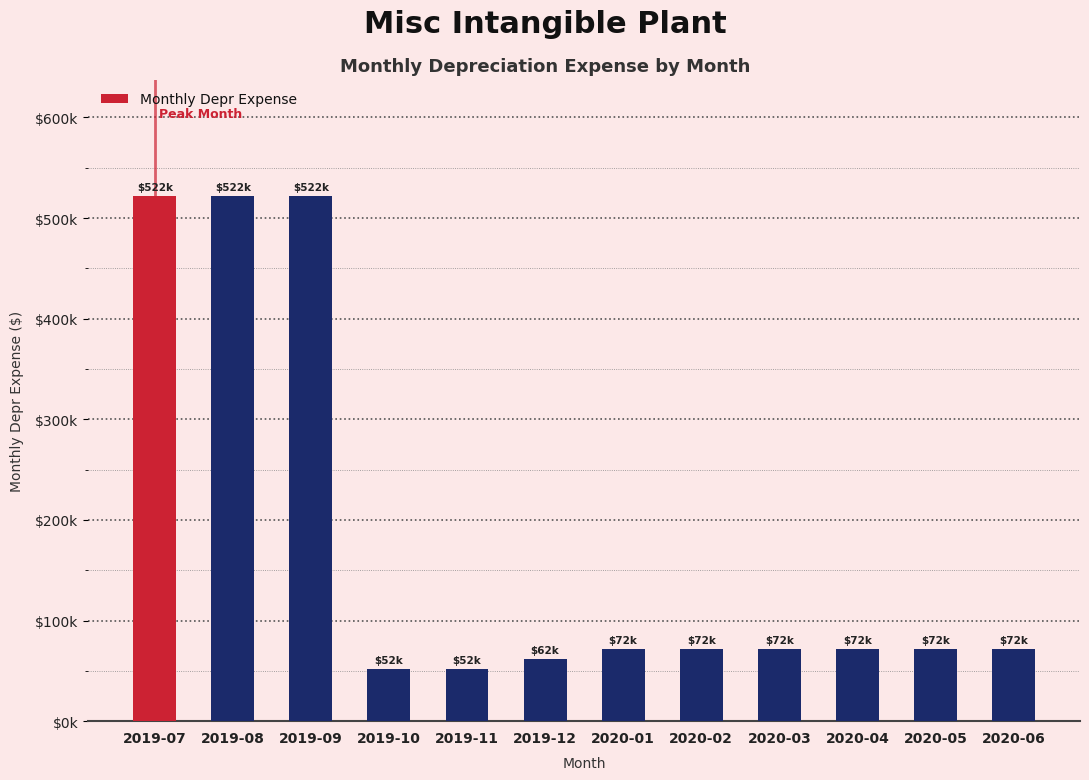

What is the sum of all values?

2163401.5